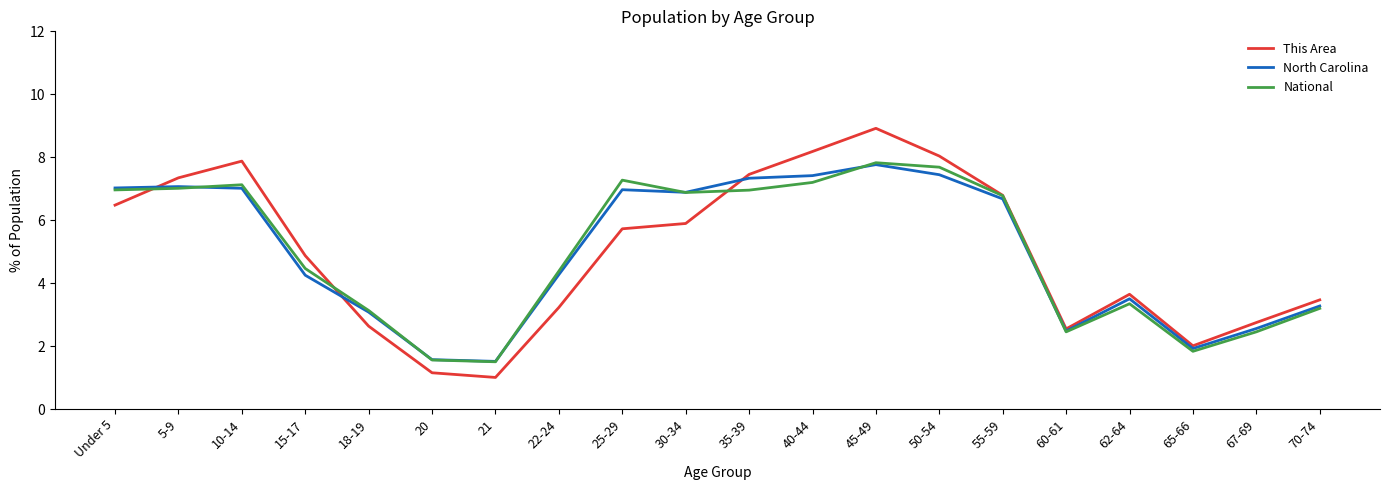

What is the smallest value displayed?

1.0